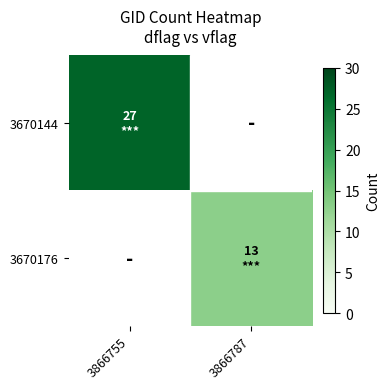

Is the value of 3670144 at 3866787 greater than the value of 3670176 at 3866755?

No